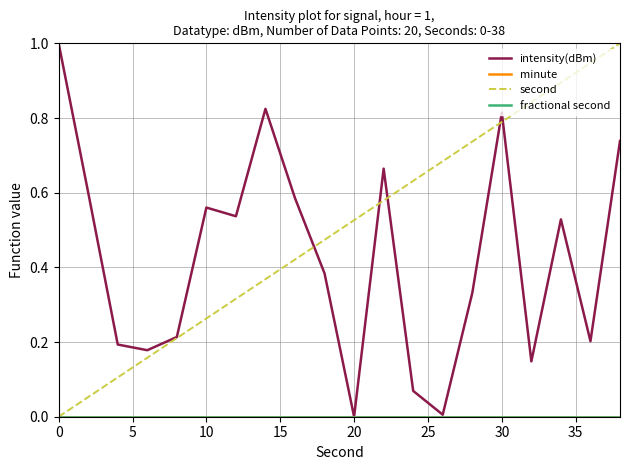

Reading left to right, what are all the values shown in this chart?

intensity(dBm): 1.0	0.6	0.2	0.2	0.2	0.6	0.5	0.8	0.6	0.4	0.0	0.7	0.1	0.0	0.3	0.8	0.1	0.5	0.2	0.7
minute: 0.0	0.0	0.0	0.0	0.0	0.0	0.0	0.0	0.0	0.0	0.0	0.0	0.0	0.0	0.0	0.0	0.0	0.0	0.0	0.0
second: 0.0	0.1	0.1	0.2	0.2	0.3	0.3	0.4	0.4	0.5	0.5	0.6	0.6	0.7	0.7	0.8	0.8	0.9	0.9	1.0
fractional second: 0.0	0.0	0.0	0.0	0.0	0.0	0.0	0.0	0.0	0.0	0.0	0.0	0.0	0.0	0.0	0.0	0.0	0.0	0.0	0.0